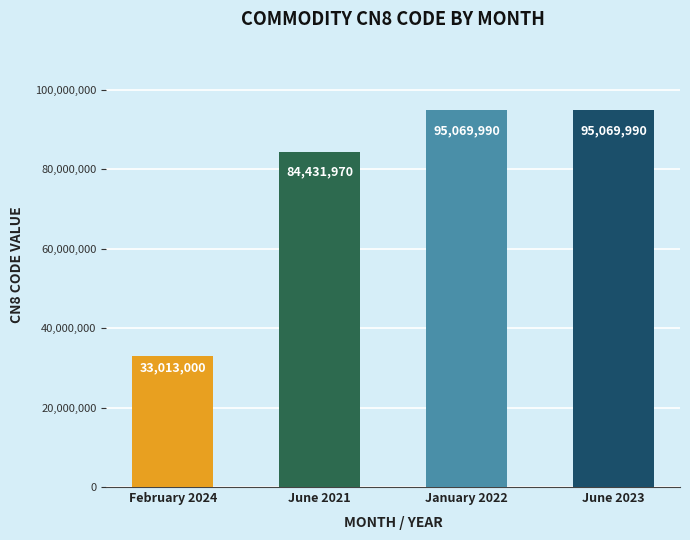

List the labels in order of value, smallest first.

February 2024, June 2021, January 2022, June 2023